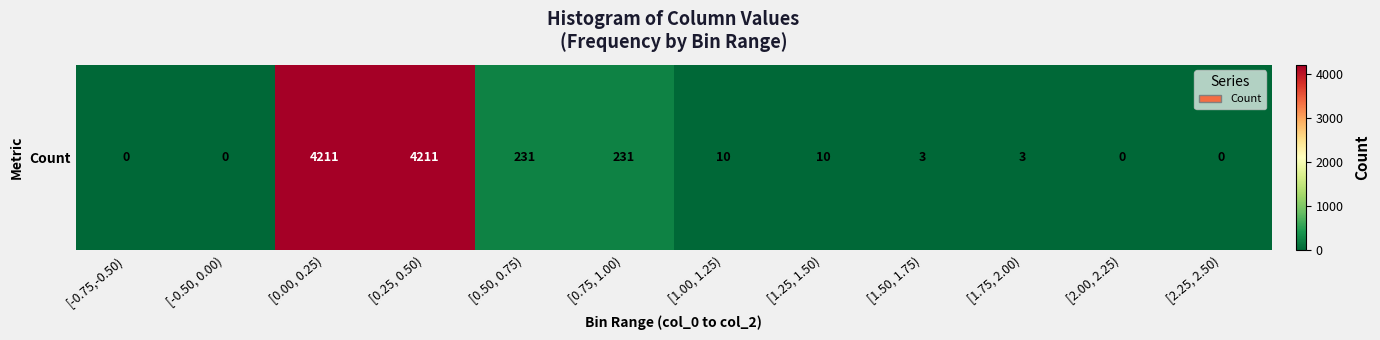

Which has a higher value, [1.00, 1.25) or [2.25, 2.50)?

[1.00, 1.25)